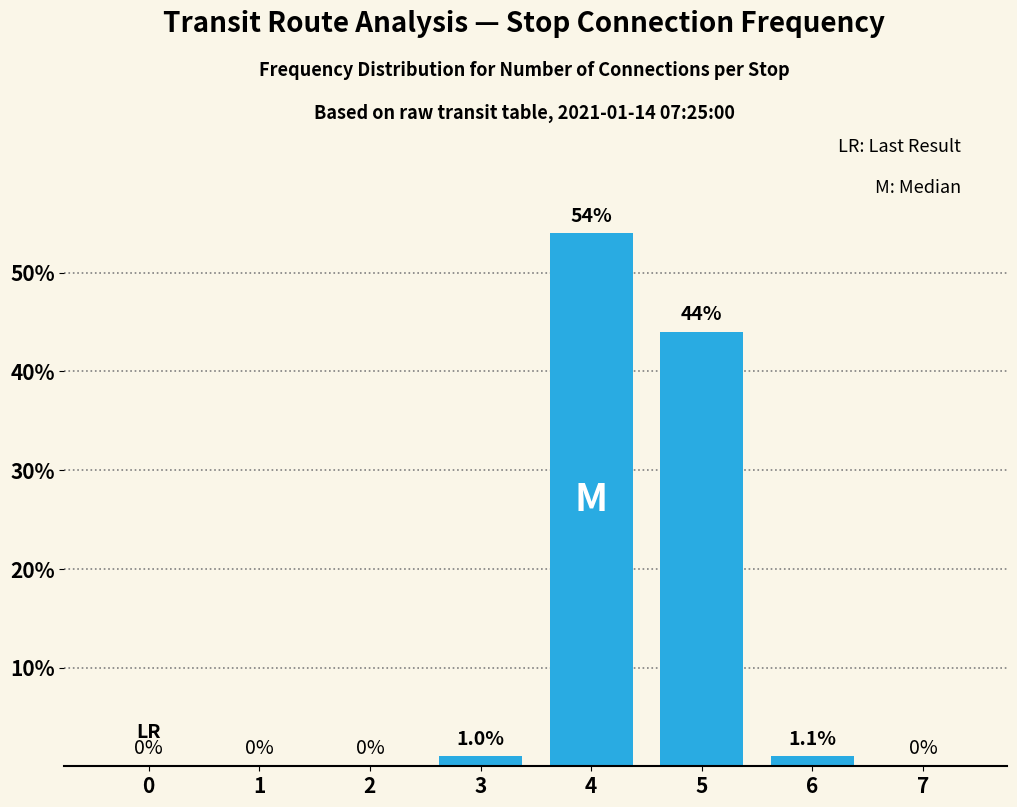

What is the sum of all values?

100